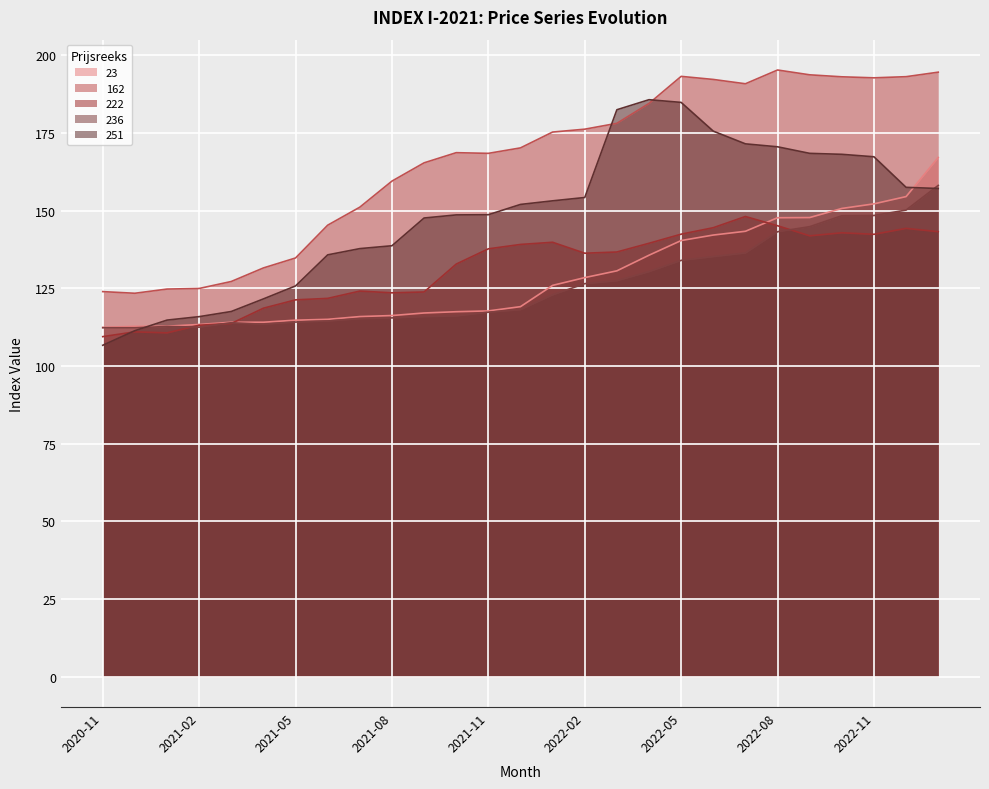

At which category does 236 reach its first local peak?

2021-01